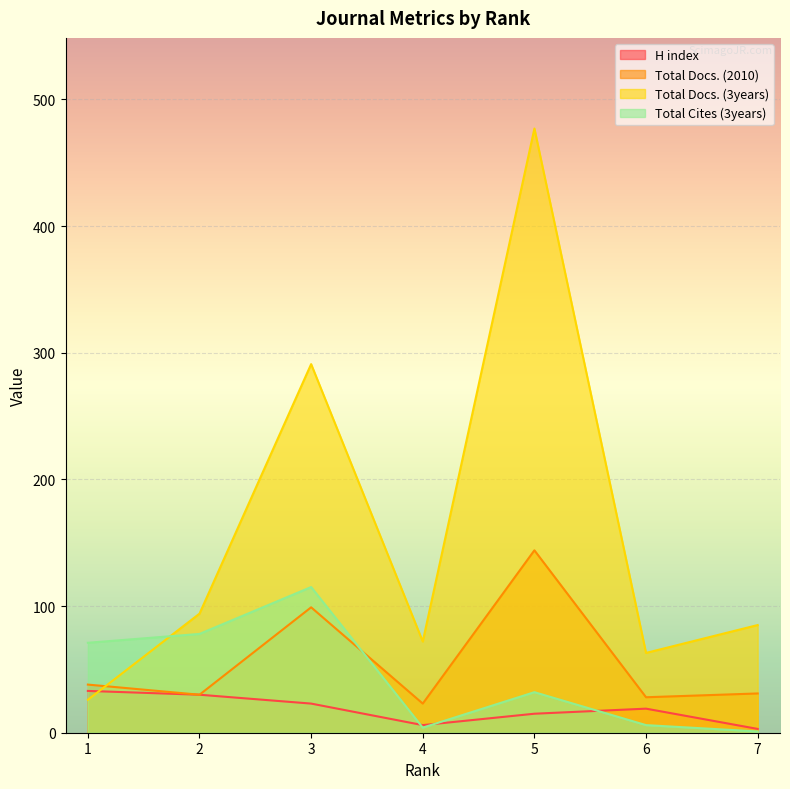

True or false: Total Cites (3years) and Total Docs. (3years) intersect in this chart.

True